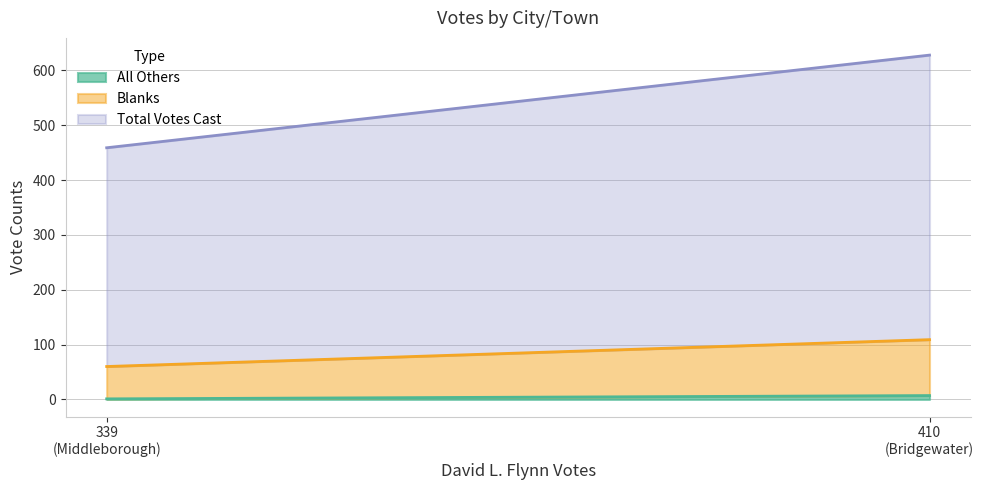

Which category has the lowest value across all series?

Middleborough